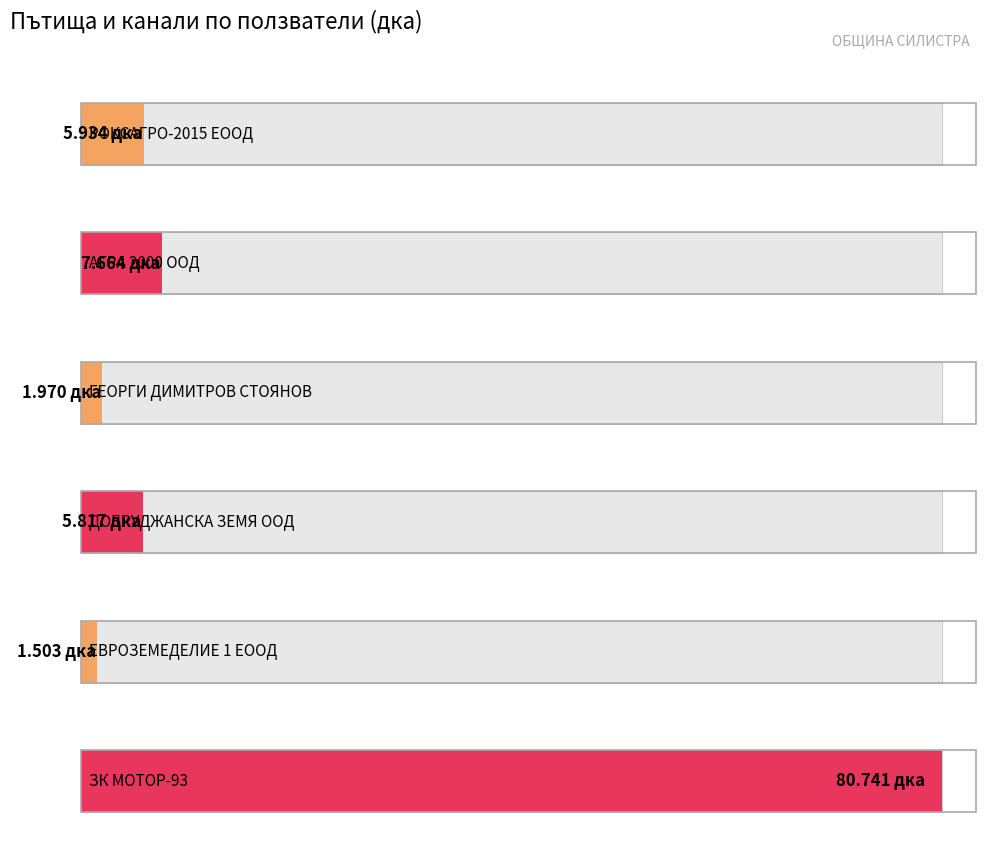

Reading left to right, list all the values displayed in this chart.

РОКСАГРО-2015 ЕООД=5.9	АГРА 2000 ООД=7.7	ГЕОРГИ ДИМИТРОВ СТОЯНОВ=2.0	ДОБРУДЖАНСКА ЗЕМЯ ООД=5.8	ЕВРОЗЕМЕДЕЛИЕ 1 ЕООД=1.5	ЗК МОТОР-93=80.7